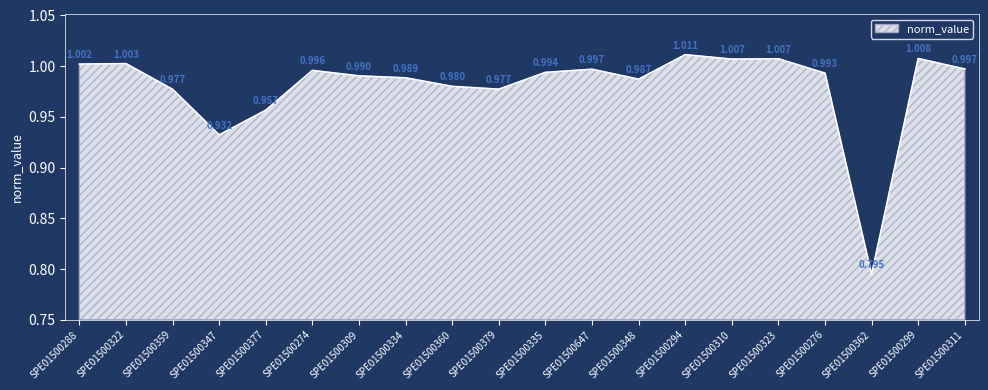

True or false: the data shows 1.6 at SPE01500377.

False